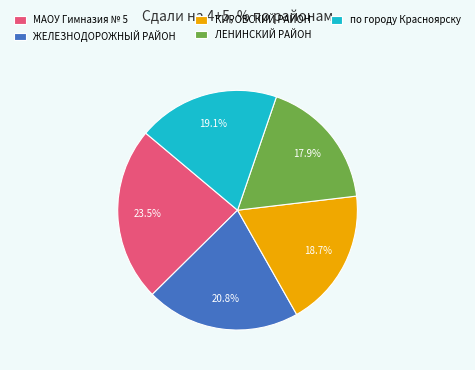

Which category has the smallest portion of the pie?

ЛЕНИНСКИЙ РАЙОН